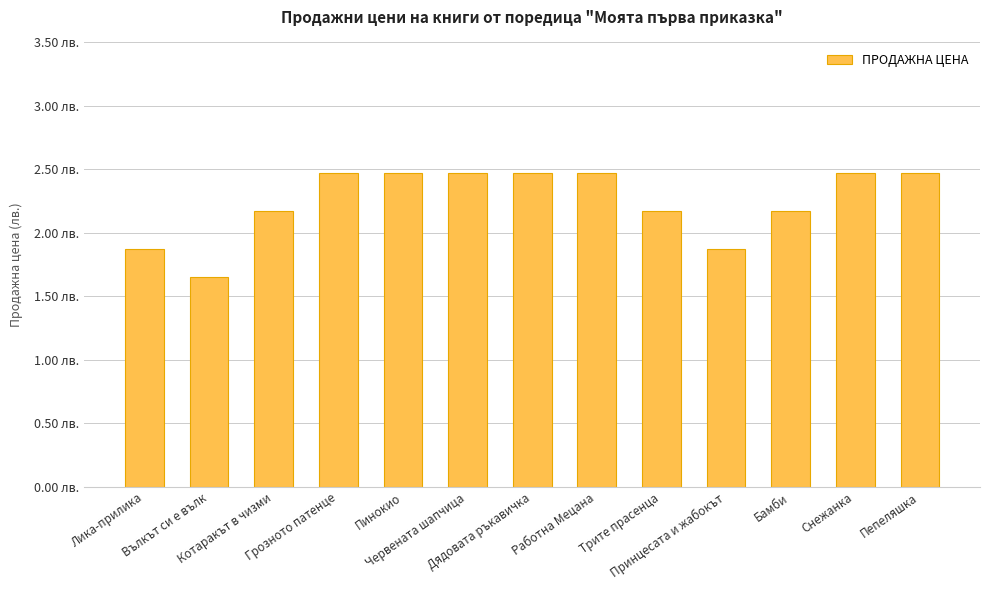

Reading left to right, what are all the values shown in this chart?

Лика-прилика=1.9	Вълкът си е вълк=1.6	Котаракът в чизми=2.2	Грозното патенце=2.5	Пинокио=2.5	Червената шапчица=2.5	Дядовата ръкавичка=2.5	Работна Мецана=2.5	Трите прасенца=2.2	Принцесата и жабокът=1.9	Бамби=2.2	Снежанка=2.5	Пепеляшка=2.5